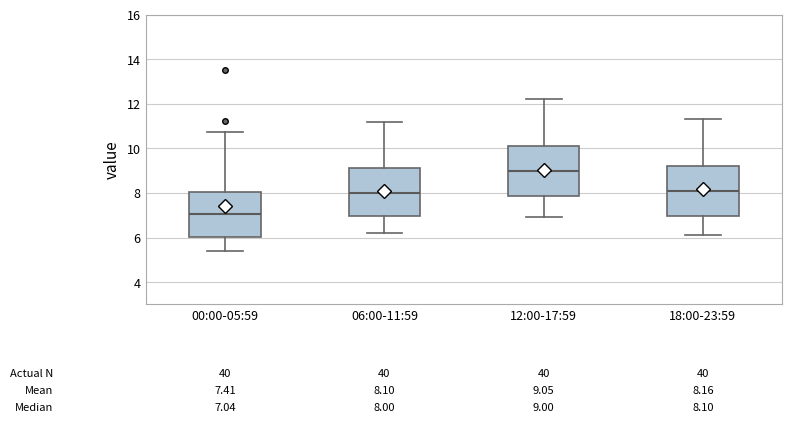

Which box's median line is the highest?

12:00-17:59